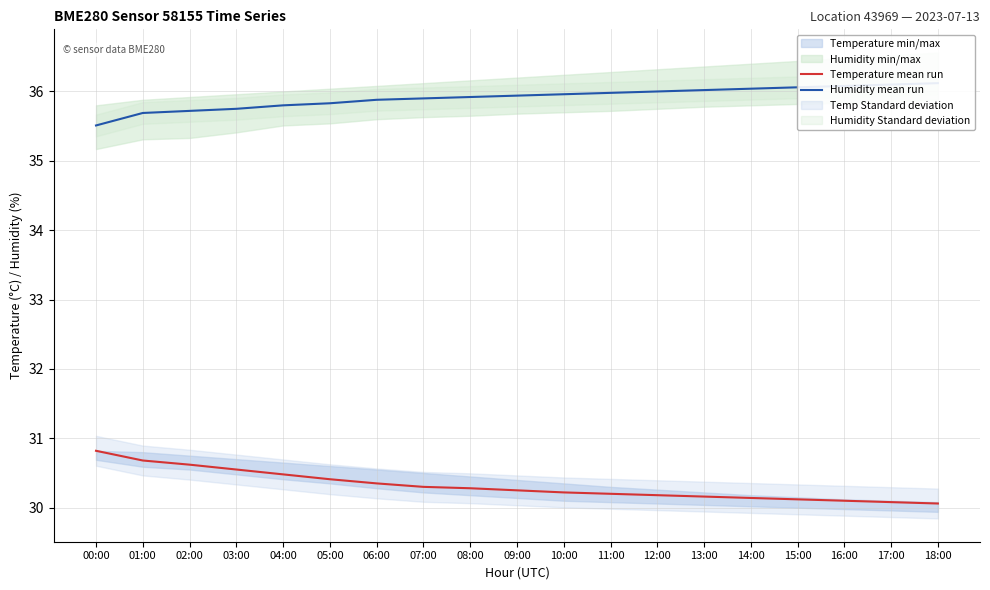

What is the sum of all Temperature mean run values?

576.0